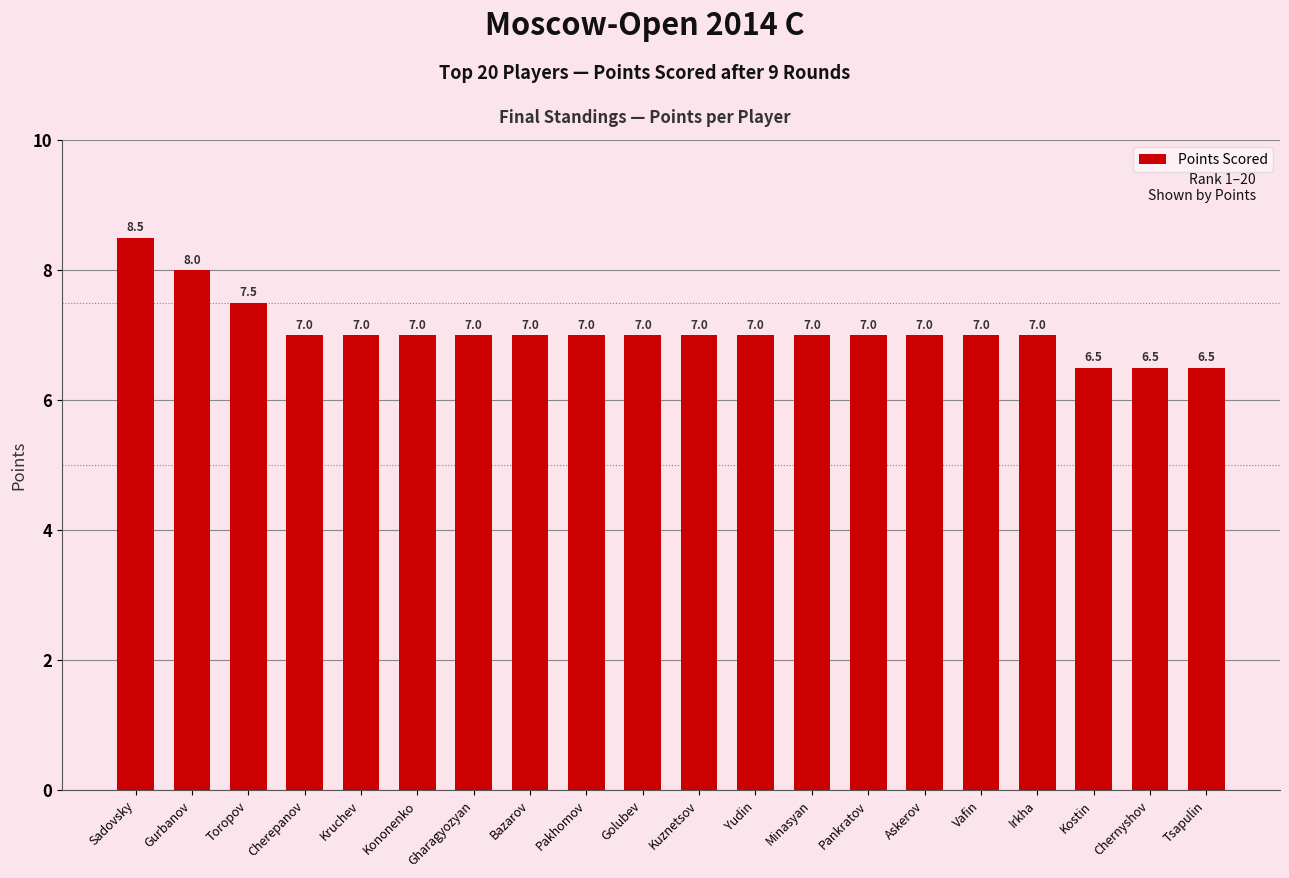

True or false: the data shows 7.0 at Cherepanov.

True